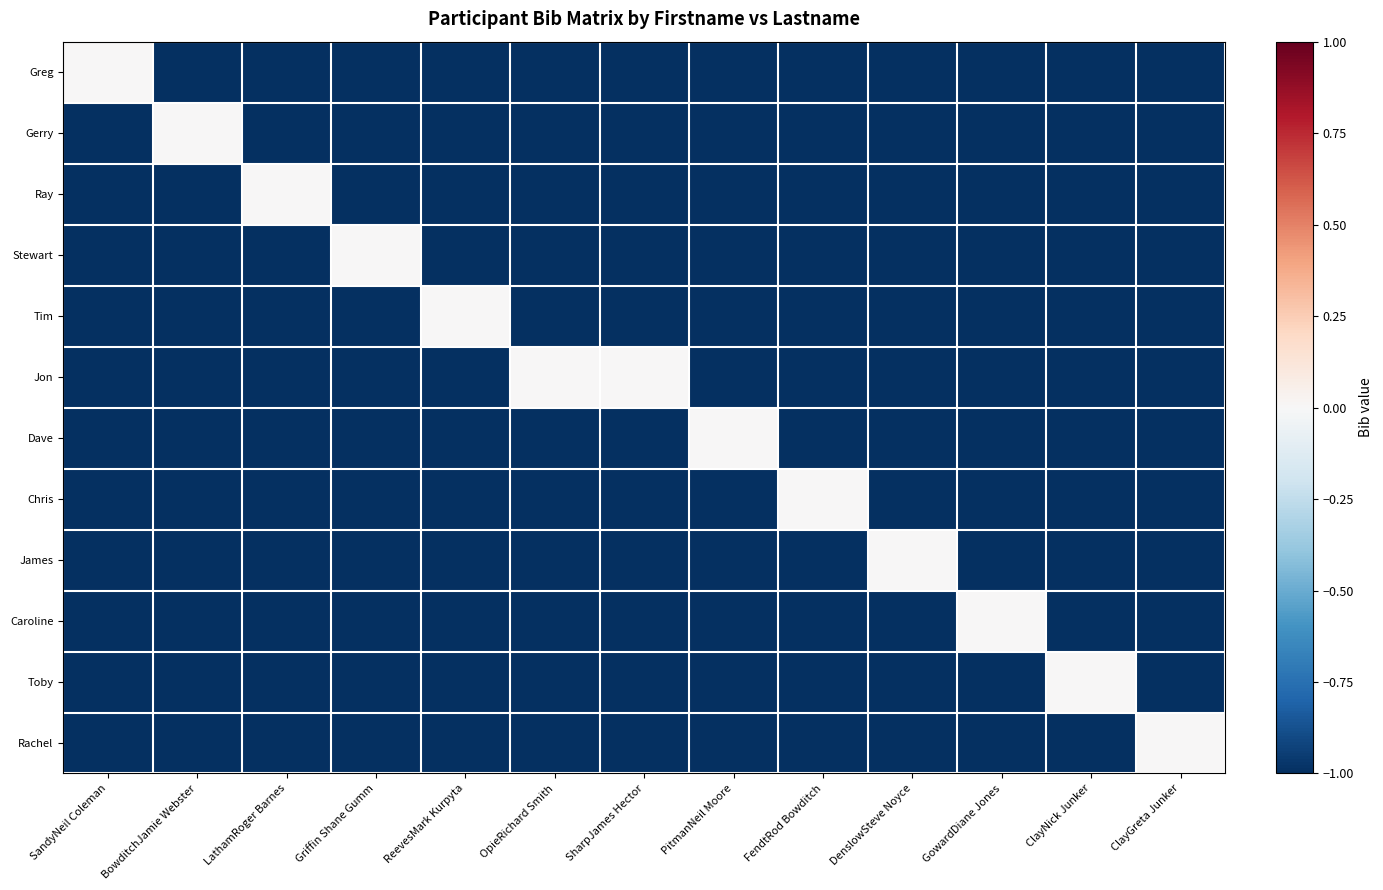

Reading left to right, list all the values displayed in this chart.

Greg: SandyNeil Coleman=0	BowditchJamie Webster=-1	LathamRoger Barnes=-1	Griffin Shane Gumm=-1	ReevesMark Kurpyta=-1	OpieRichard Smith=-1	SharpJames Hector=-1	PitmanNeil Moore=-1	FendtRod Bowditch=-1	DenslowSteve Noyce=-1	GowardDiane Jones=-1	ClayNick Junker=-1	ClayGreta Junker=-1
Gerry: SandyNeil Coleman=-1	BowditchJamie Webster=0	LathamRoger Barnes=-1	Griffin Shane Gumm=-1	ReevesMark Kurpyta=-1	OpieRichard Smith=-1	SharpJames Hector=-1	PitmanNeil Moore=-1	FendtRod Bowditch=-1	DenslowSteve Noyce=-1	GowardDiane Jones=-1	ClayNick Junker=-1	ClayGreta Junker=-1
Ray: SandyNeil Coleman=-1	BowditchJamie Webster=-1	LathamRoger Barnes=0	Griffin Shane Gumm=-1	ReevesMark Kurpyta=-1	OpieRichard Smith=-1	SharpJames Hector=-1	PitmanNeil Moore=-1	FendtRod Bowditch=-1	DenslowSteve Noyce=-1	GowardDiane Jones=-1	ClayNick Junker=-1	ClayGreta Junker=-1
Stewart: SandyNeil Coleman=-1	BowditchJamie Webster=-1	LathamRoger Barnes=-1	Griffin Shane Gumm=0	ReevesMark Kurpyta=-1	OpieRichard Smith=-1	SharpJames Hector=-1	PitmanNeil Moore=-1	FendtRod Bowditch=-1	DenslowSteve Noyce=-1	GowardDiane Jones=-1	ClayNick Junker=-1	ClayGreta Junker=-1
Tim: SandyNeil Coleman=-1	BowditchJamie Webster=-1	LathamRoger Barnes=-1	Griffin Shane Gumm=-1	ReevesMark Kurpyta=0	OpieRichard Smith=-1	SharpJames Hector=-1	PitmanNeil Moore=-1	FendtRod Bowditch=-1	DenslowSteve Noyce=-1	GowardDiane Jones=-1	ClayNick Junker=-1	ClayGreta Junker=-1
Jon: SandyNeil Coleman=-1	BowditchJamie Webster=-1	LathamRoger Barnes=-1	Griffin Shane Gumm=-1	ReevesMark Kurpyta=-1	OpieRichard Smith=0	SharpJames Hector=0	PitmanNeil Moore=-1	FendtRod Bowditch=-1	DenslowSteve Noyce=-1	GowardDiane Jones=-1	ClayNick Junker=-1	ClayGreta Junker=-1
Dave: SandyNeil Coleman=-1	BowditchJamie Webster=-1	LathamRoger Barnes=-1	Griffin Shane Gumm=-1	ReevesMark Kurpyta=-1	OpieRichard Smith=-1	SharpJames Hector=-1	PitmanNeil Moore=0	FendtRod Bowditch=-1	DenslowSteve Noyce=-1	GowardDiane Jones=-1	ClayNick Junker=-1	ClayGreta Junker=-1
Chris: SandyNeil Coleman=-1	BowditchJamie Webster=-1	LathamRoger Barnes=-1	Griffin Shane Gumm=-1	ReevesMark Kurpyta=-1	OpieRichard Smith=-1	SharpJames Hector=-1	PitmanNeil Moore=-1	FendtRod Bowditch=0	DenslowSteve Noyce=-1	GowardDiane Jones=-1	ClayNick Junker=-1	ClayGreta Junker=-1
James: SandyNeil Coleman=-1	BowditchJamie Webster=-1	LathamRoger Barnes=-1	Griffin Shane Gumm=-1	ReevesMark Kurpyta=-1	OpieRichard Smith=-1	SharpJames Hector=-1	PitmanNeil Moore=-1	FendtRod Bowditch=-1	DenslowSteve Noyce=0	GowardDiane Jones=-1	ClayNick Junker=-1	ClayGreta Junker=-1
Caroline: SandyNeil Coleman=-1	BowditchJamie Webster=-1	LathamRoger Barnes=-1	Griffin Shane Gumm=-1	ReevesMark Kurpyta=-1	OpieRichard Smith=-1	SharpJames Hector=-1	PitmanNeil Moore=-1	FendtRod Bowditch=-1	DenslowSteve Noyce=-1	GowardDiane Jones=0	ClayNick Junker=-1	ClayGreta Junker=-1
Toby: SandyNeil Coleman=-1	BowditchJamie Webster=-1	LathamRoger Barnes=-1	Griffin Shane Gumm=-1	ReevesMark Kurpyta=-1	OpieRichard Smith=-1	SharpJames Hector=-1	PitmanNeil Moore=-1	FendtRod Bowditch=-1	DenslowSteve Noyce=-1	GowardDiane Jones=-1	ClayNick Junker=0	ClayGreta Junker=-1
Rachel: SandyNeil Coleman=-1	BowditchJamie Webster=-1	LathamRoger Barnes=-1	Griffin Shane Gumm=-1	ReevesMark Kurpyta=-1	OpieRichard Smith=-1	SharpJames Hector=-1	PitmanNeil Moore=-1	FendtRod Bowditch=-1	DenslowSteve Noyce=-1	GowardDiane Jones=-1	ClayNick Junker=-1	ClayGreta Junker=0